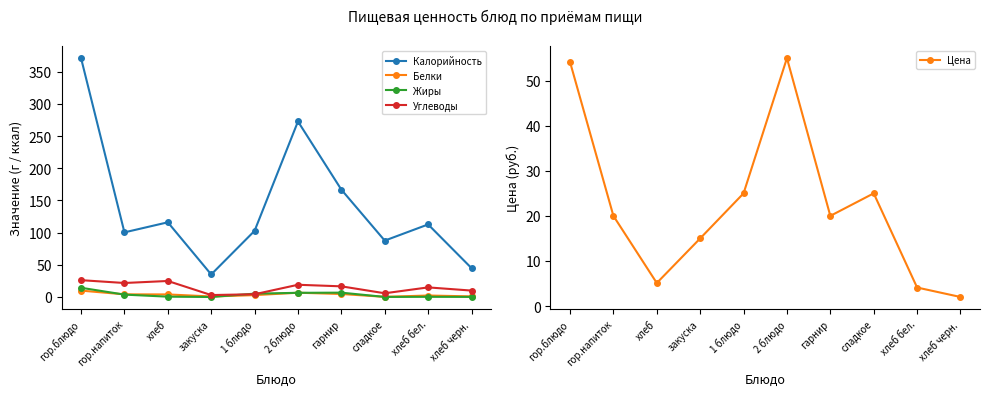

Reading left to right, what are all the values shown in this chart?

Калорийность: 371.1	100.4	116.0	35.0	102.8	272.7	166.8	87.6	112.7	44.9
Белки: 9.9	4.1	4.0	0.8	2.9	6.6	4.7	0.2	2.3	0.9
Жиры: 14.3	3.7	0.5	0.0	5.2	6.5	6.7	0.1	0.3	0.1
Углеводы: 26.1	21.7	24.9	3.0	4.3	19.0	16.6	5.8	14.9	10.0
Цена: 54.1	20.0	5.1	15.0	25.0	55.0	20.0	25.0	4.1	2.0